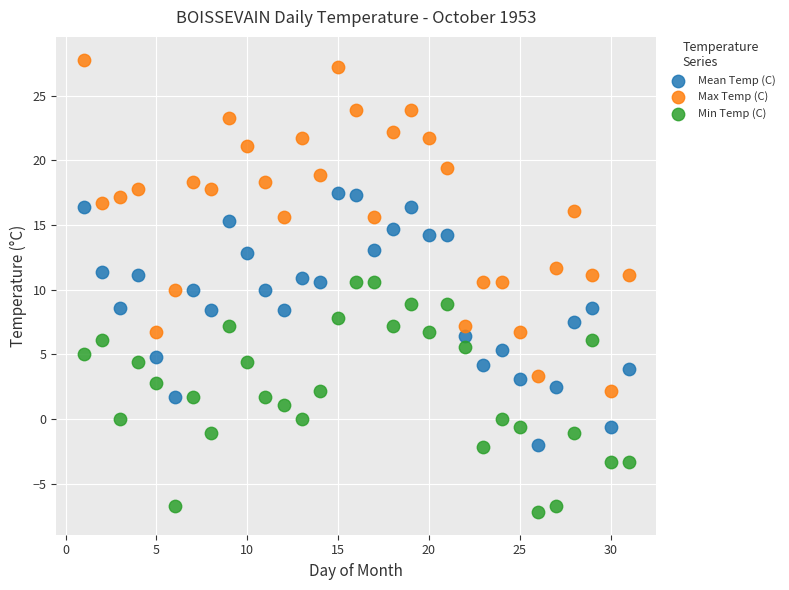

Which series has the widest spread of Y values?

Max Temp (C)